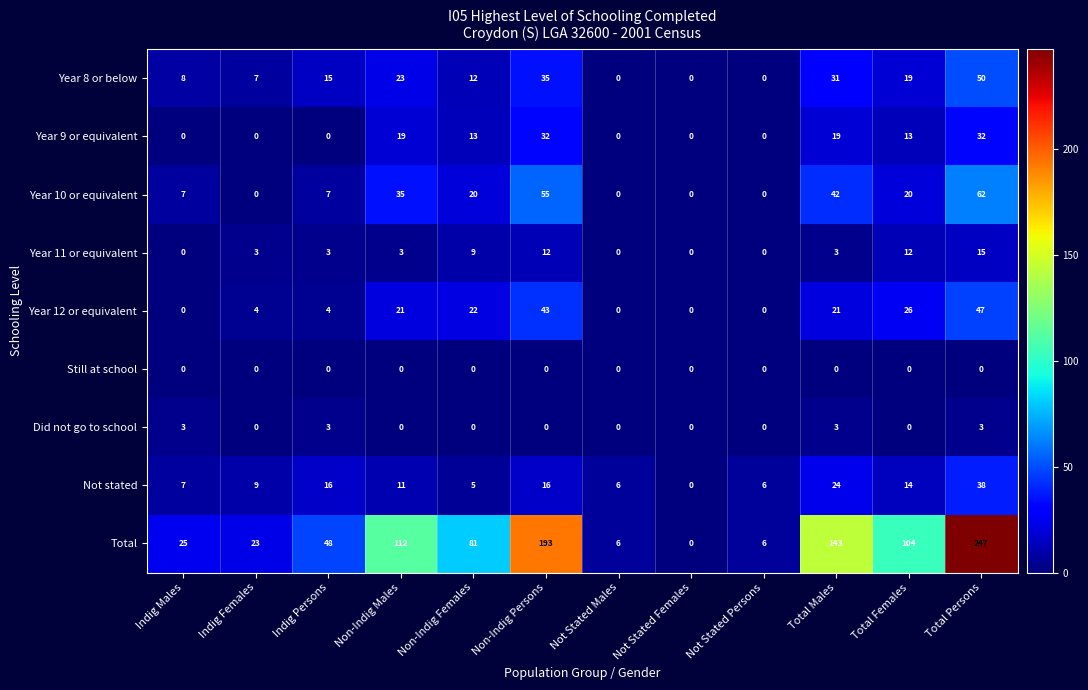

At how many categories does at least one series exceed 117?

3